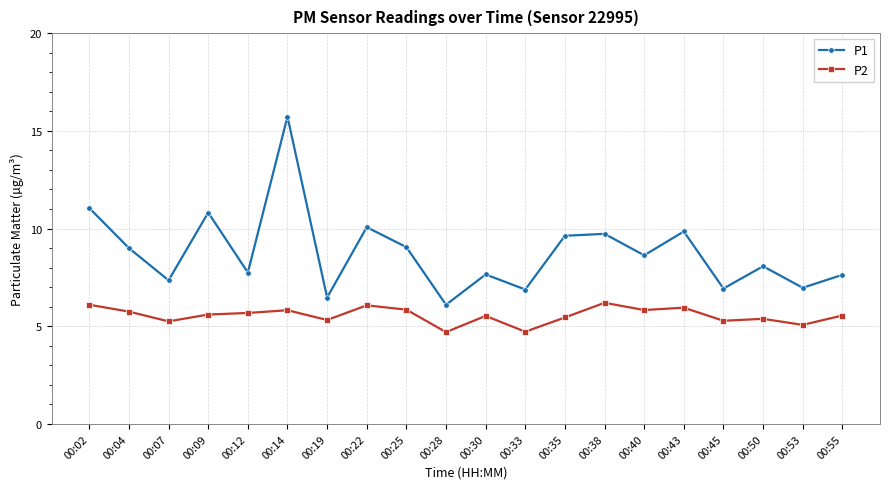

What is the minimum value for P2?

4.7